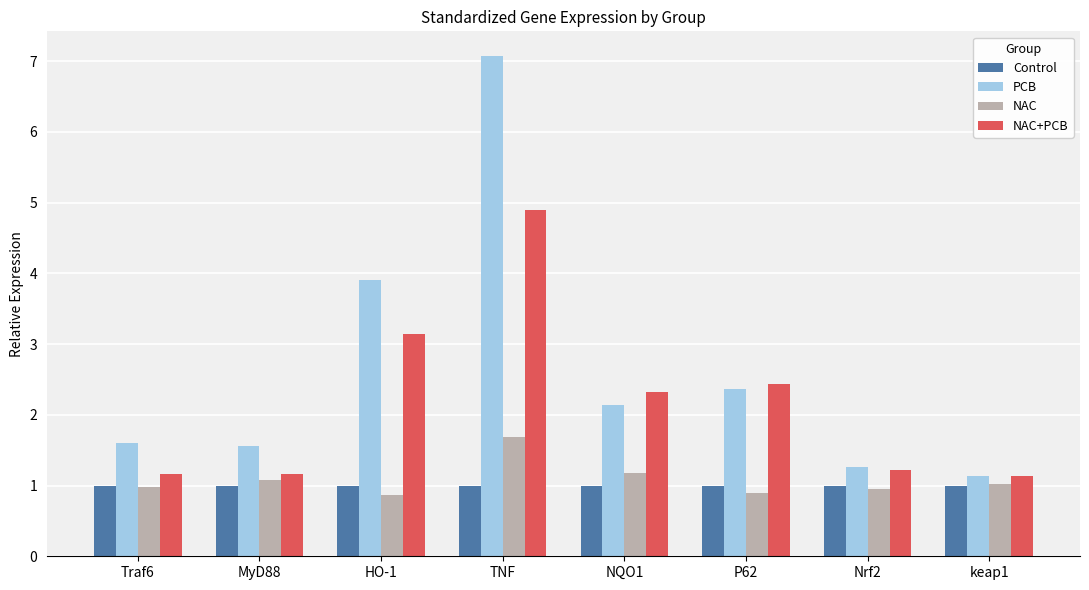

Rank the series by their maximum value, from highest to lowest.

PCB, NAC+PCB, NAC, Control